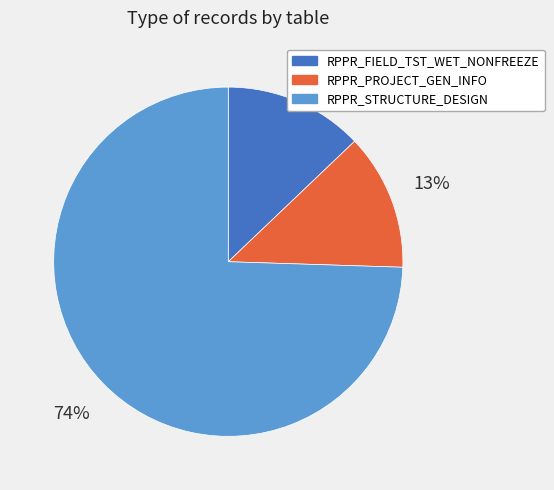

Count the number of slices in the pie.

3